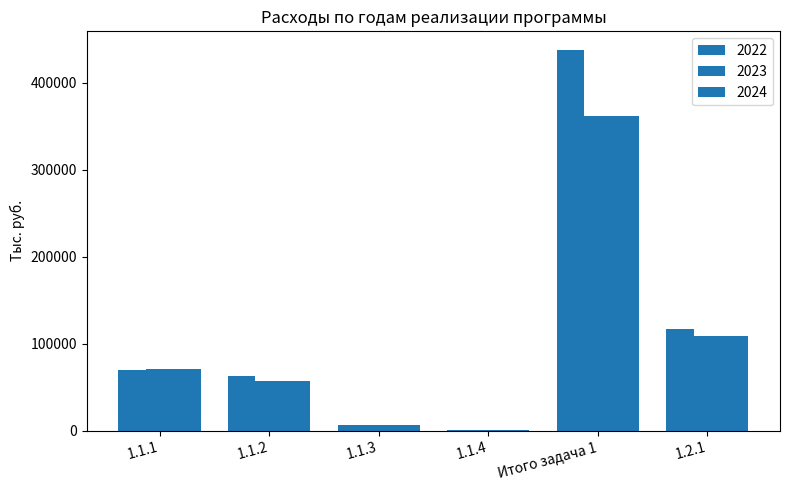

The value of 2024 at 1.1.3 is 4175.6. True or false?

False